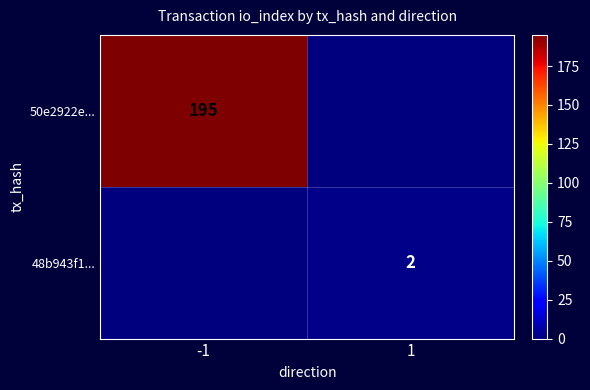

How many series are shown in this chart?

2